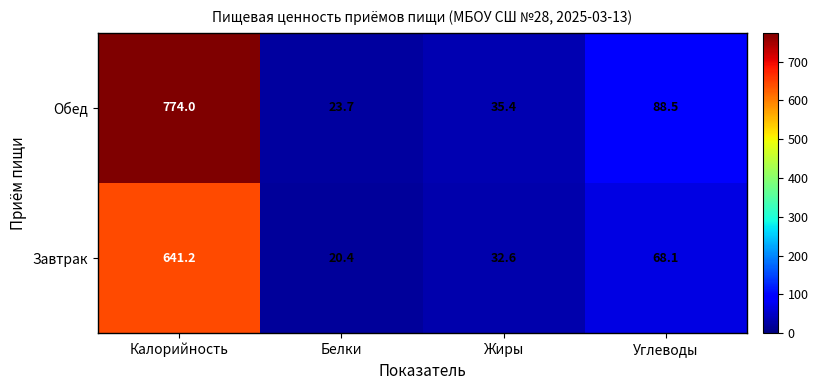

Reading left to right, transcribe all the data shown in this chart.

Обед: Калорийность=774.0	Белки=23.7	Жиры=35.4	Углеводы=88.5
Завтрак: Калорийность=641.2	Белки=20.4	Жиры=32.6	Углеводы=68.1